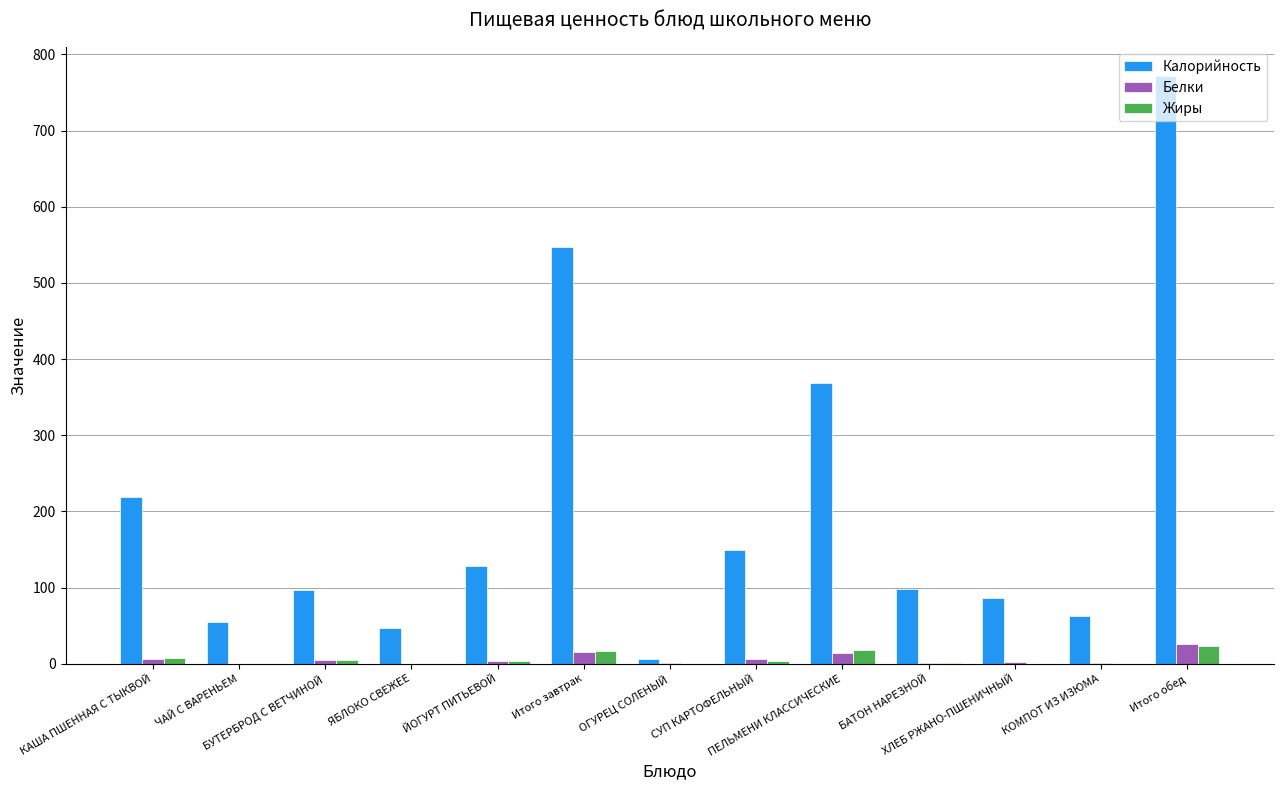

What is the sum of all Жиры values?

80.2